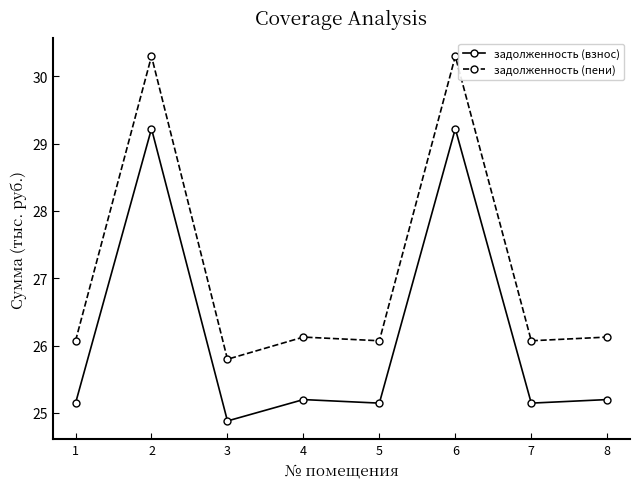

List the series in order of their overall mean, lowest first.

задолженность (взнос), задолженность (пени)